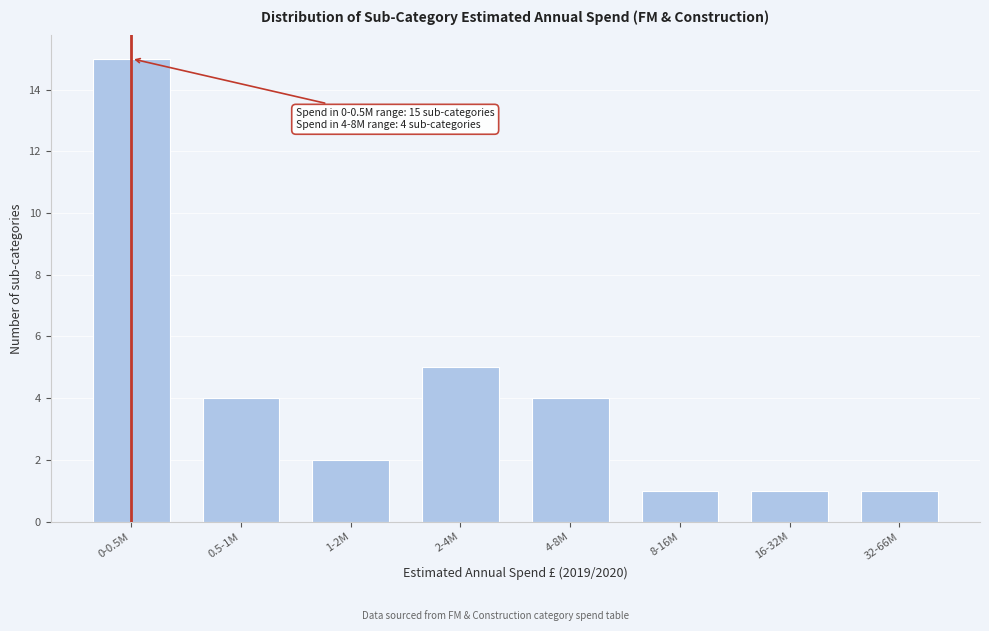

Reading right to left, extract all data points from this chart.

32-66M=1	16-32M=1	8-16M=1	4-8M=4	2-4M=5	1-2M=2	0.5-1M=4	0-0.5M=15